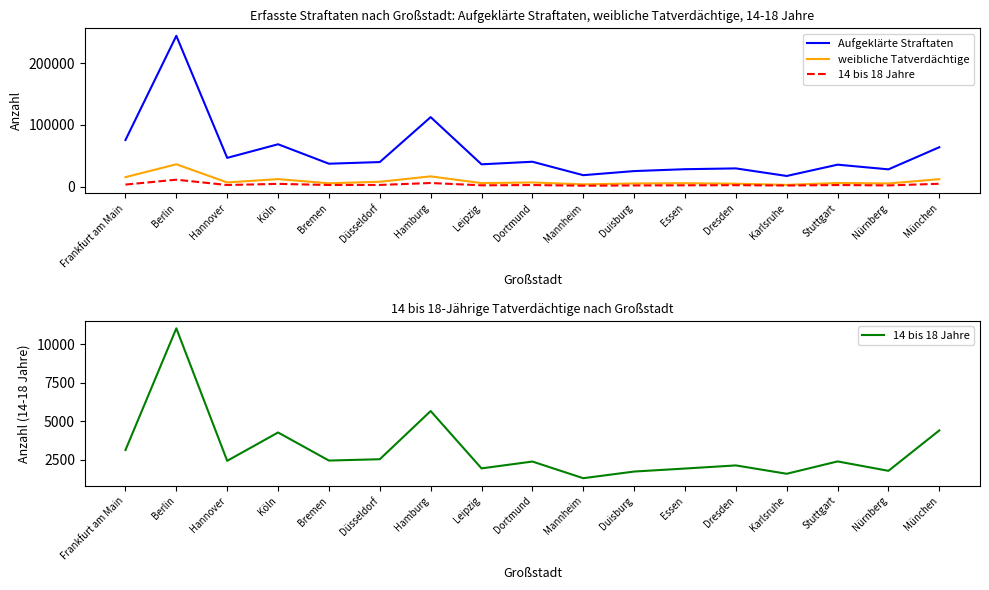

How many data points in Aufgeklärte Straftaten are above 36956?

8